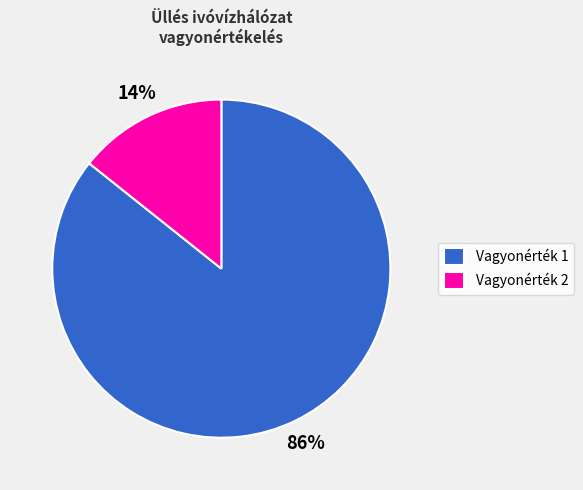

The Vagyonérték 2 slice represents 14% of the pie. True or false?

True